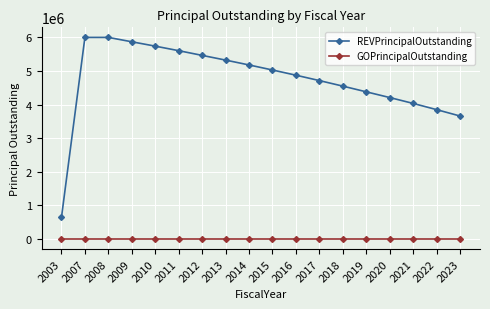

How many data points does each series have?

18